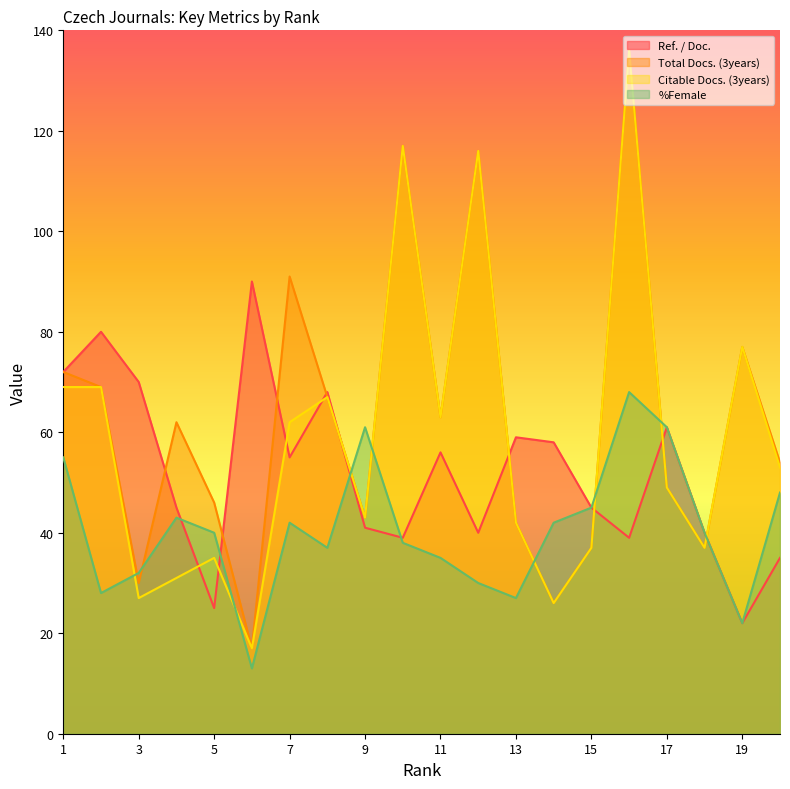

What is the average value of the %Female series?

40